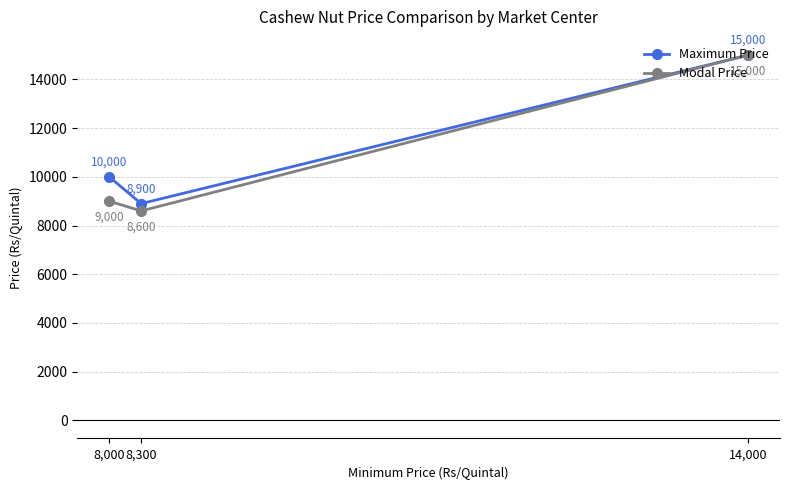

Is the value of Maximum Price at 8,300 greater than the value of Modal Price at 8,300?

Yes